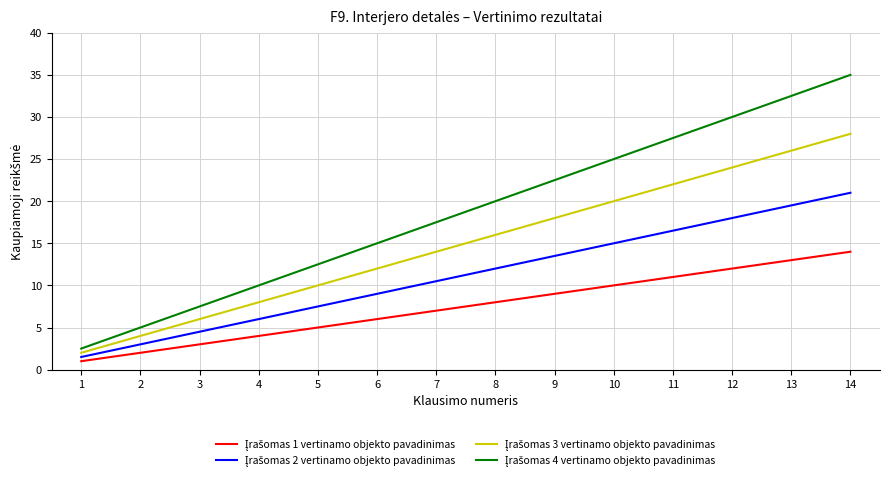

What is the smallest value displayed?

1.0